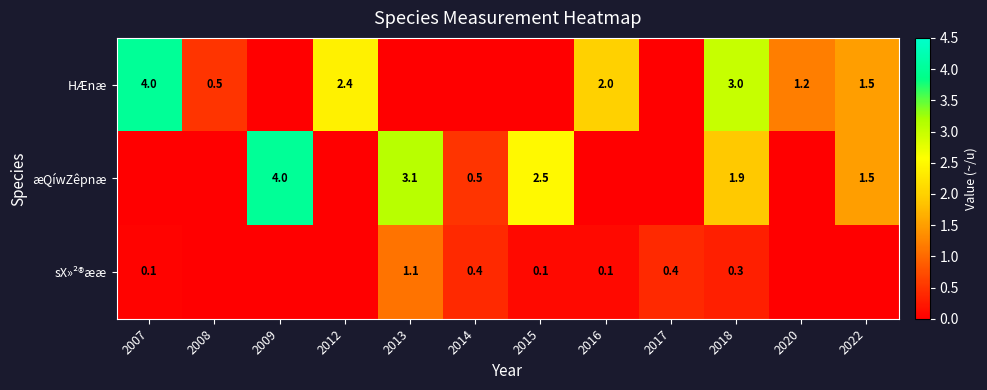

What is the difference between the æQíwZêpnæ values at 2022 and 2013?

1.6